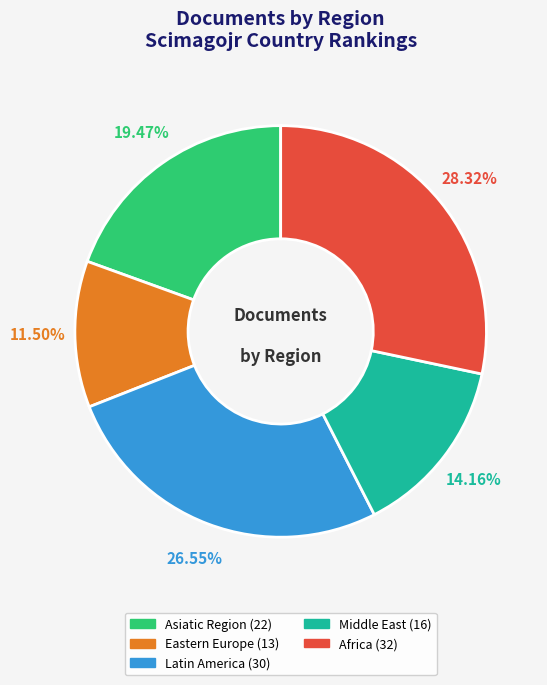

Does any single category account for the majority?

No